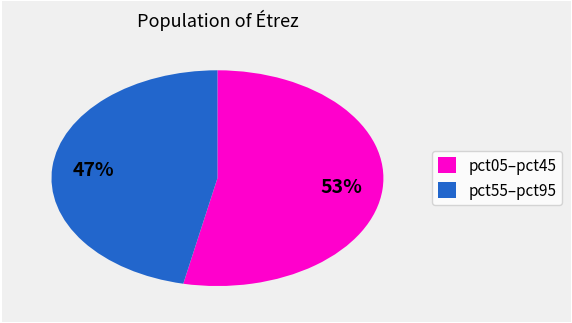

How many slices are in this pie chart?

2